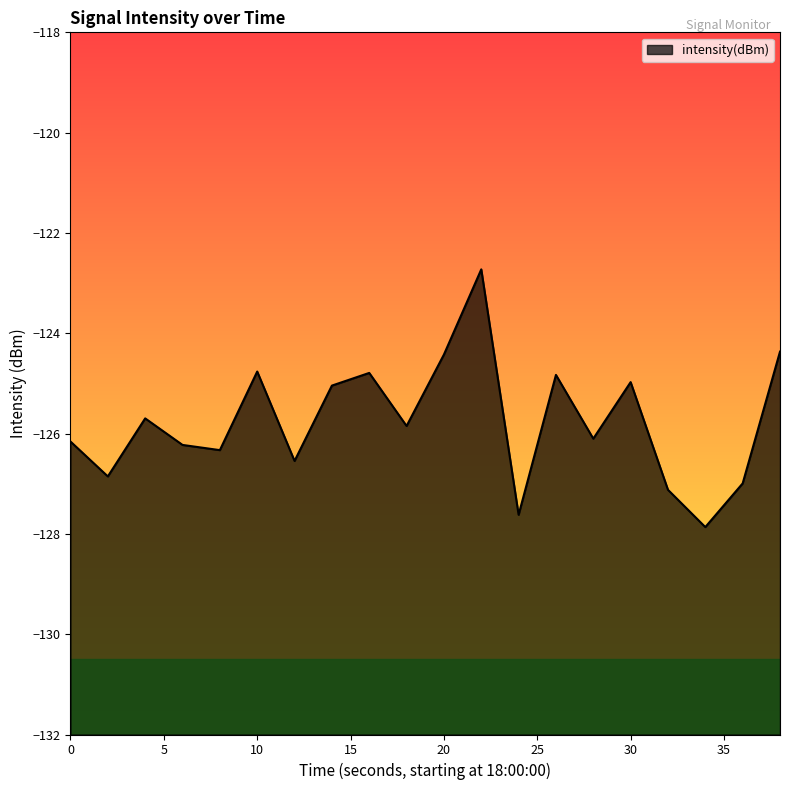

What value does the data have at 38?

-124.4